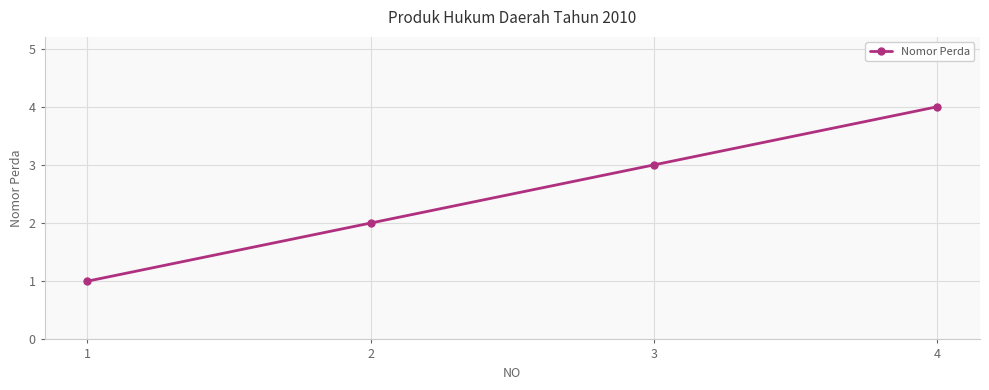

Is it true that the value at 3 is 2?

False